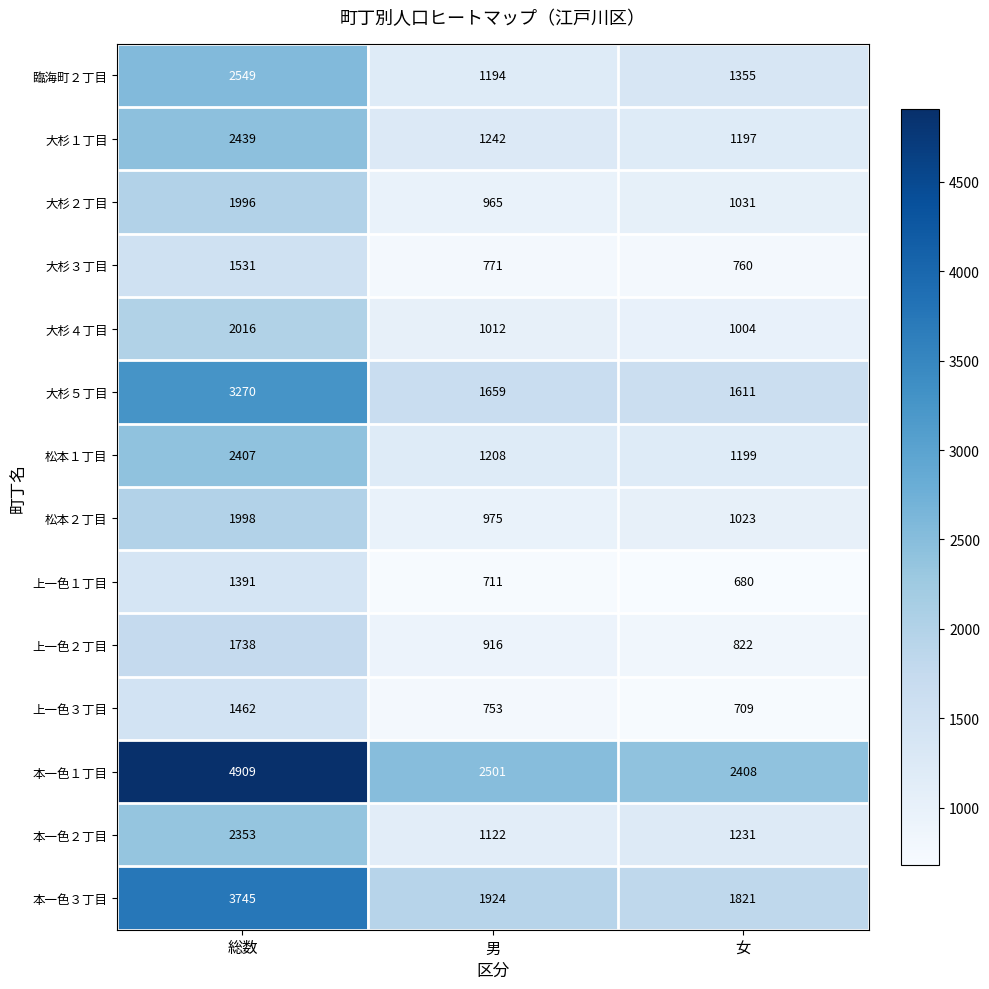

Which label corresponds to the largest value in the chart?

総数